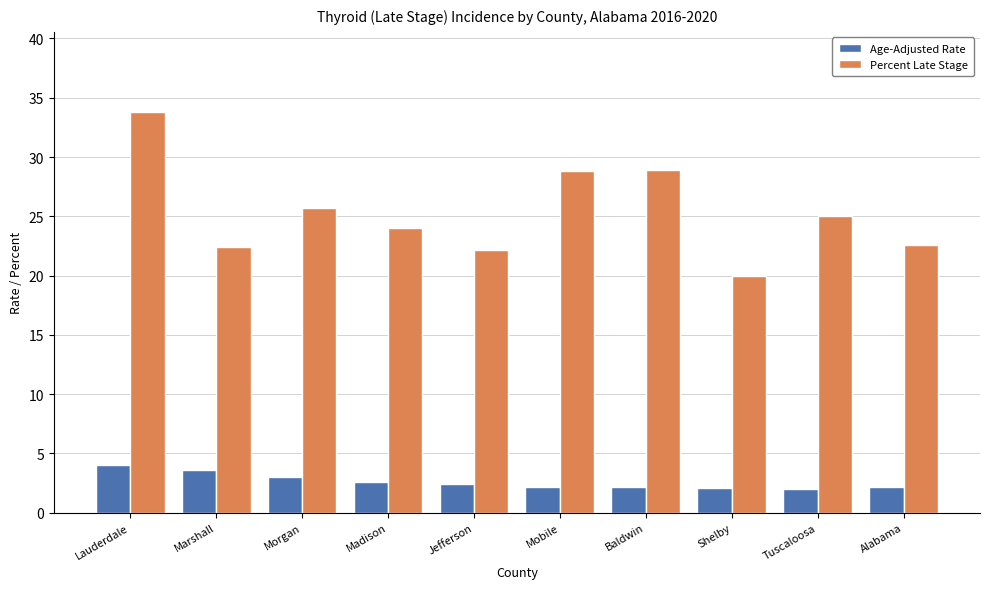

Which series has the widest spread of values?

Percent Late Stage